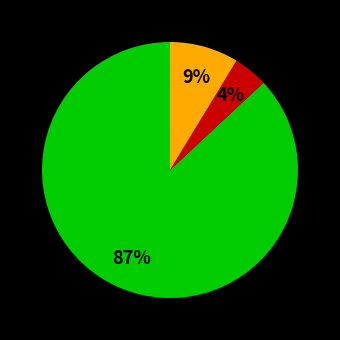

Is there a majority slice in this chart?

Yes